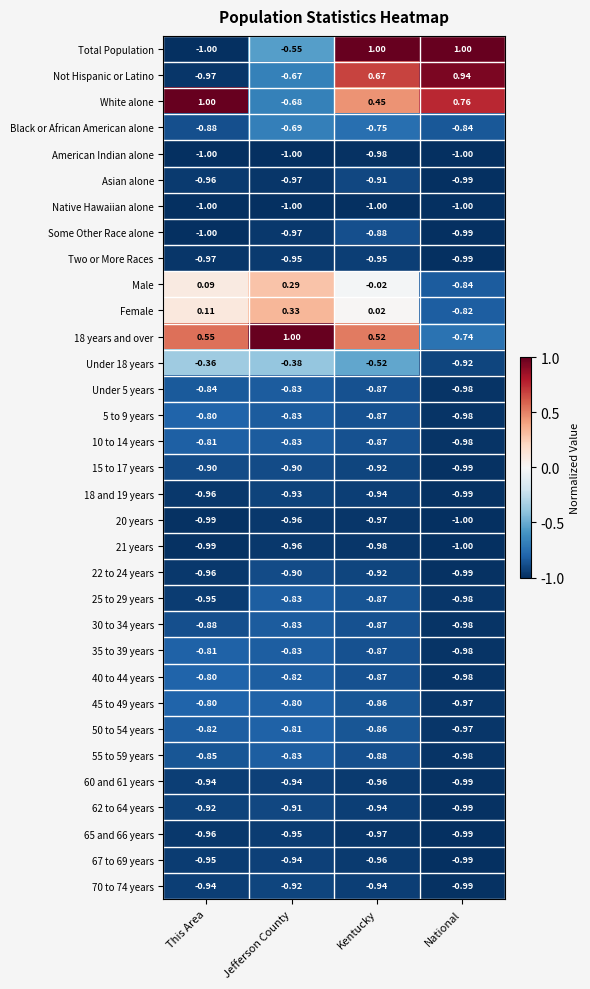

Is the value of 21 years at Jefferson County greater than the value of 18 years and over at National?

No